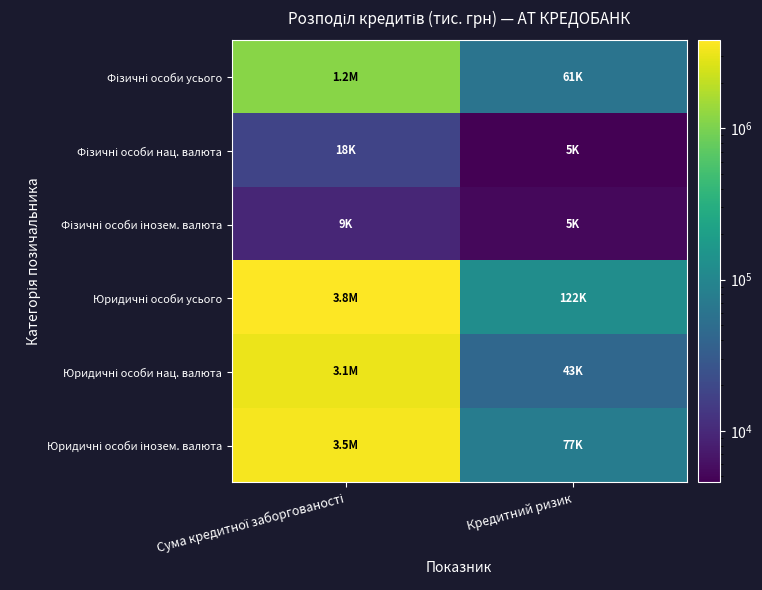

List the series in order of their peak value, lowest first.

Фізичні особи інозем. валюта, Фізичні особи нац. валюта, Фізичні особи усього, Юридичні особи нац. валюта, Юридичні особи інозем. валюта, Юридичні особи усього